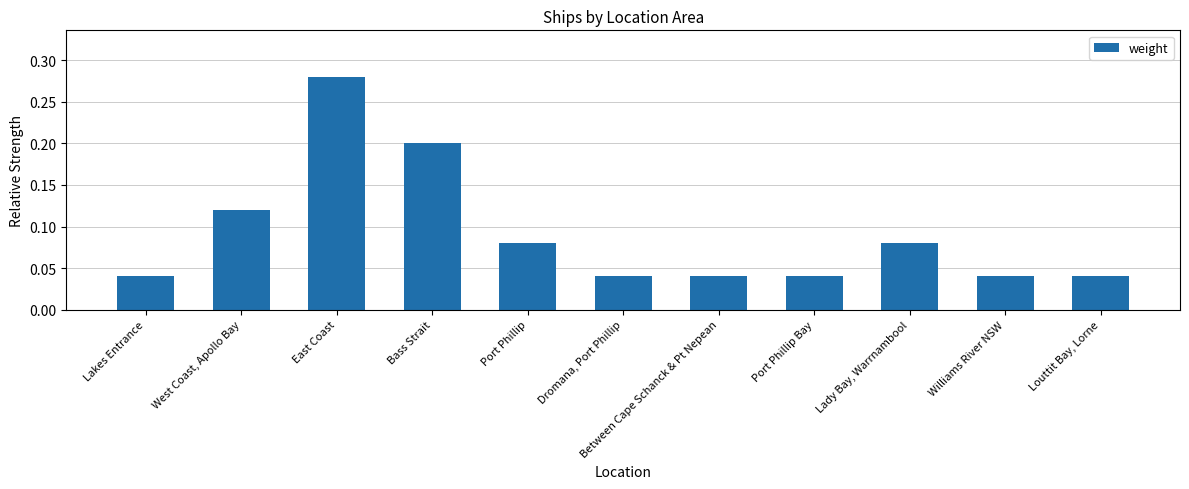

How many bars are there in total?

11